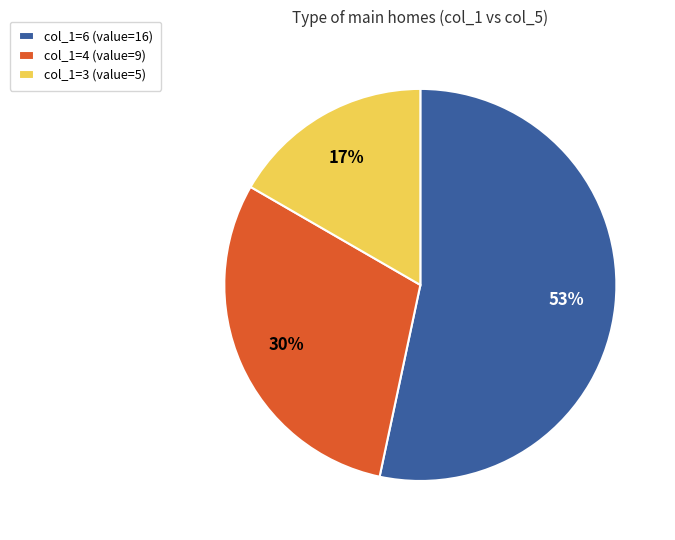

Is it true that col_1=6 (value=16) is 53% of the pie?

True